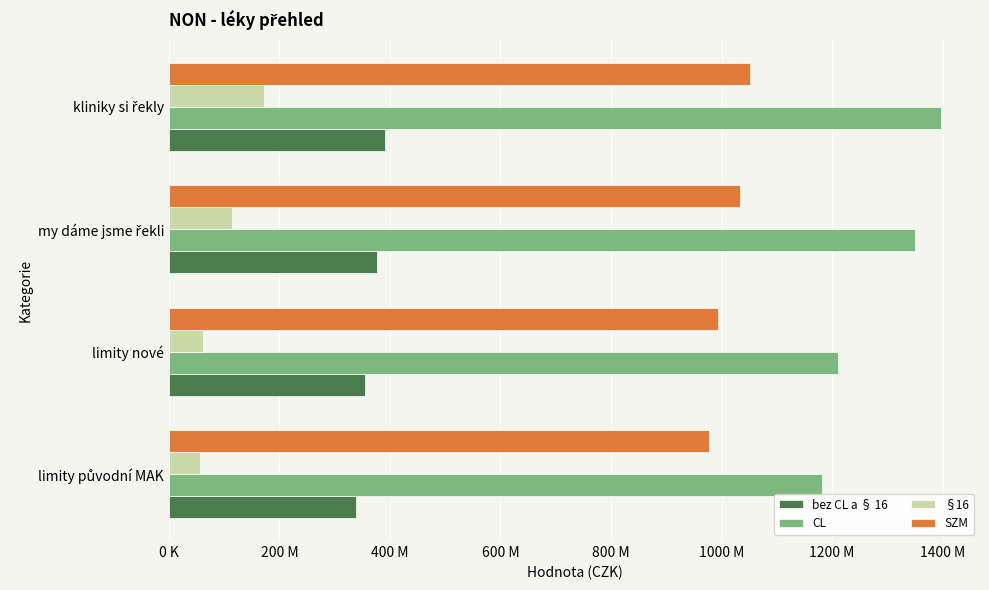

What is the difference between the second highest and minimum values in the bez CL a § 16 series?

37906289